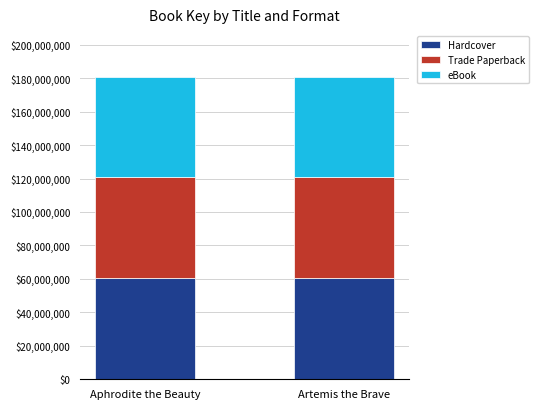

Does the chart contain stacked bars?

Yes